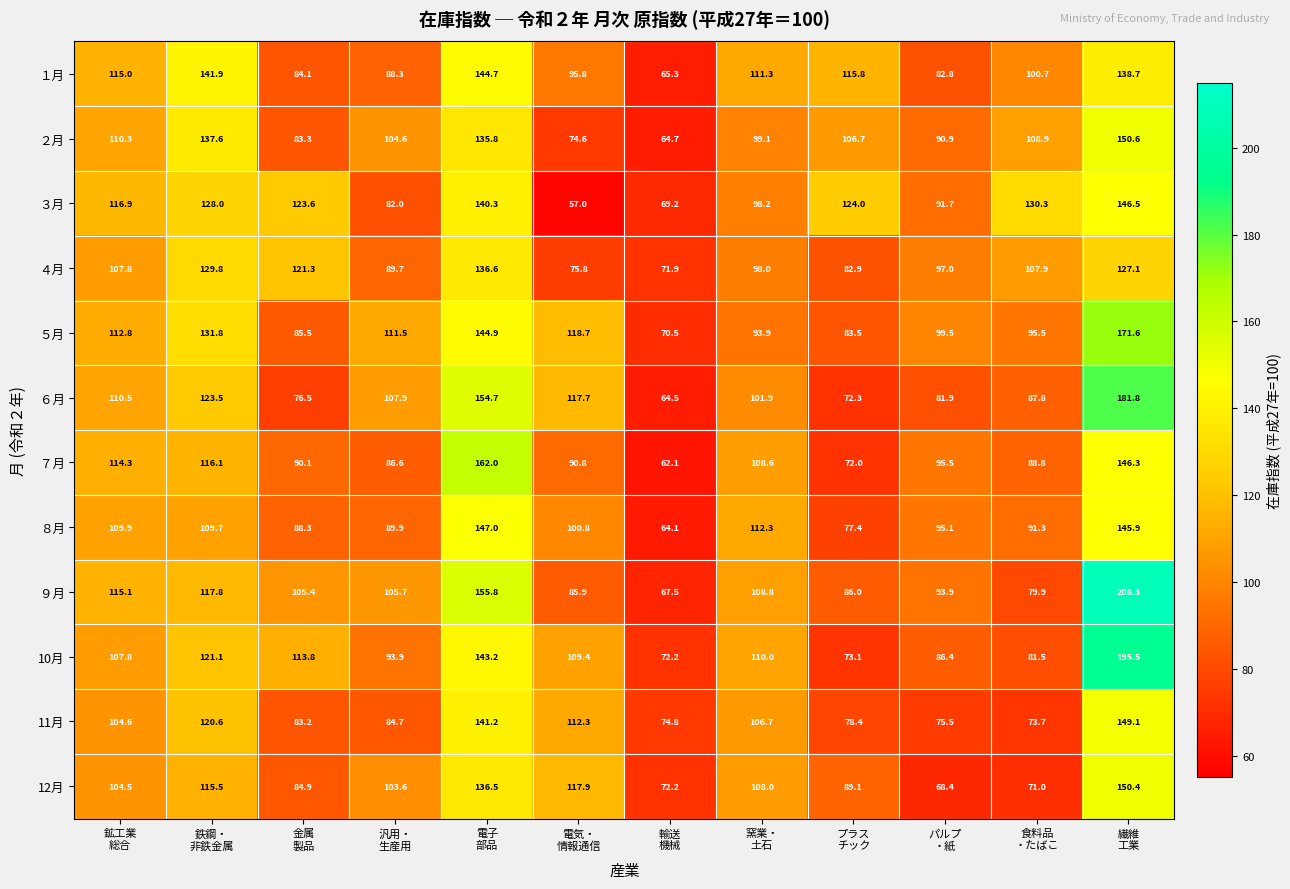

How many distinct data groups are displayed?

12